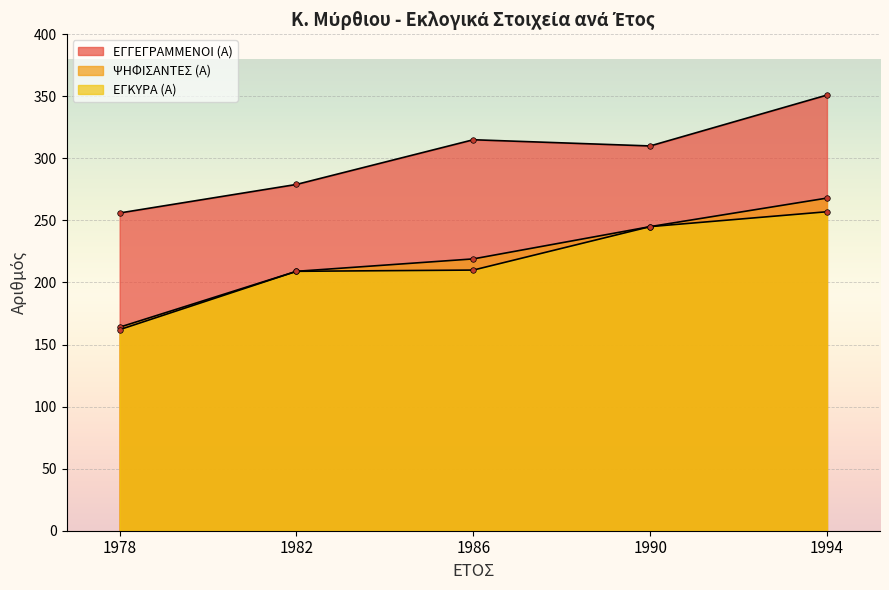

How many data points in ΨΗΦΙΣΑΝΤΕΣ (Α) are above 219?

2